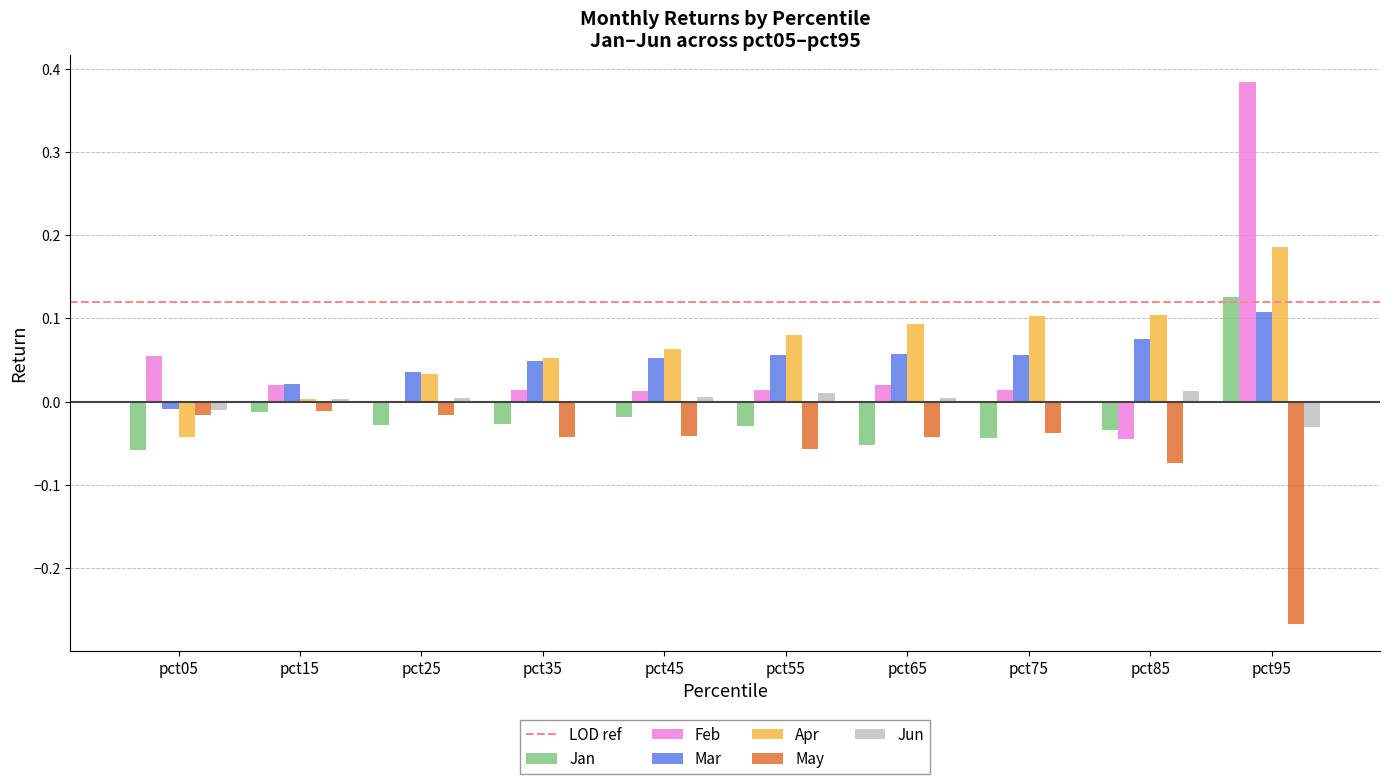

Which series has the largest total across all categories?

Apr